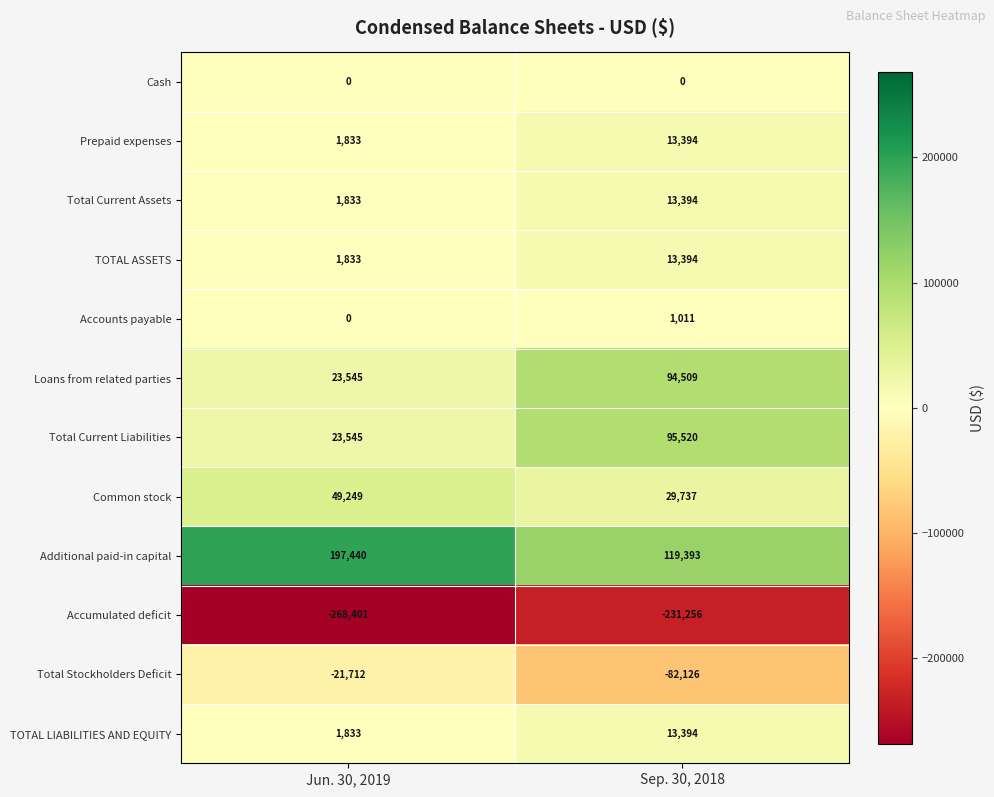

What is the total value across all series at Sep. 30, 2018?

80364